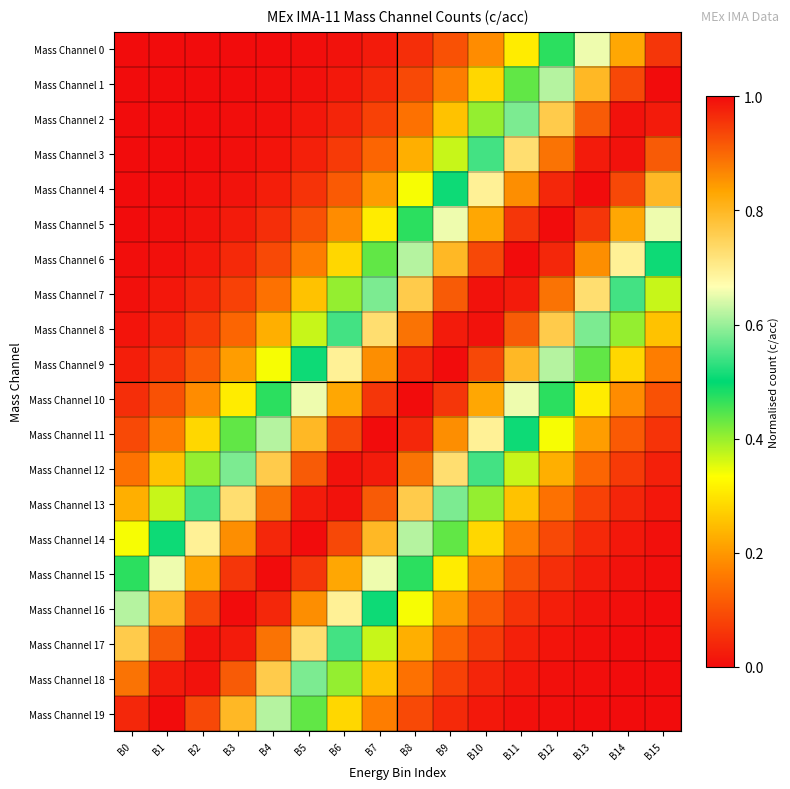

What is the difference between the highest and lowest values at B14?

1.0